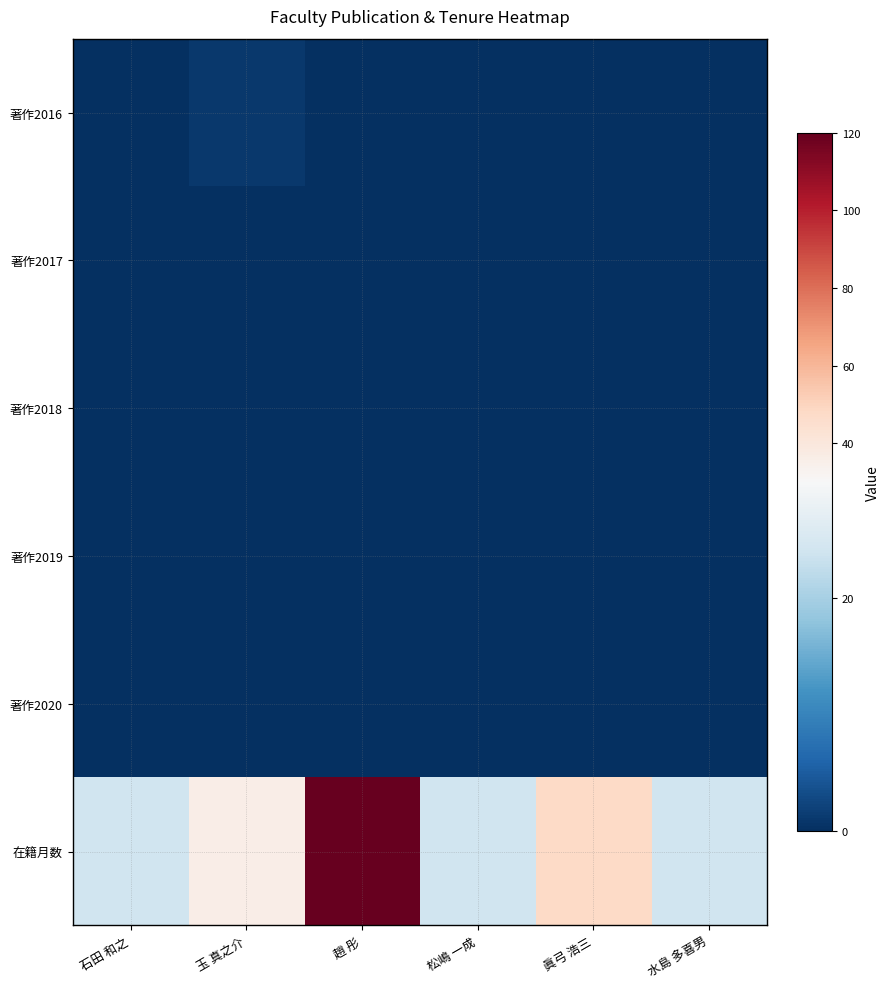

Which series has the largest total across all categories?

在籍月数